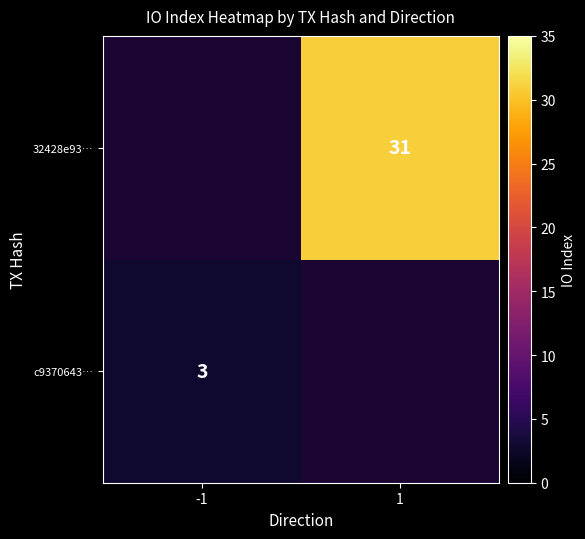

Is the value of c9370643… at -1 greater than the value of 32428e93… at 1?

No